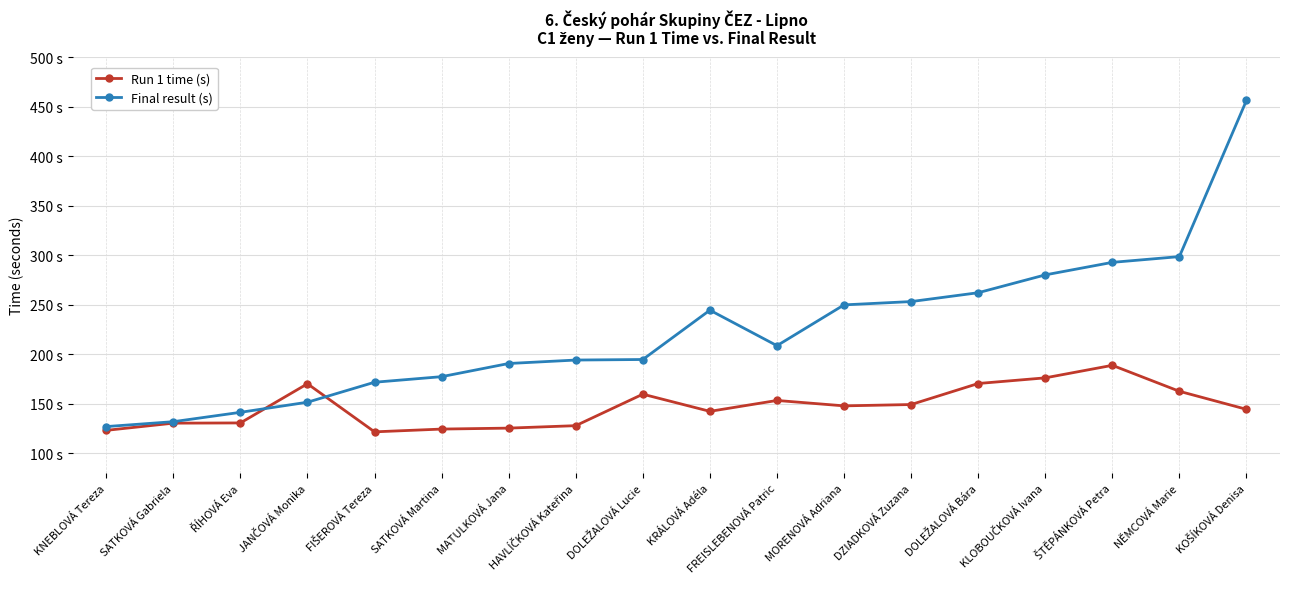

Does the chart have visible grid lines?

Yes